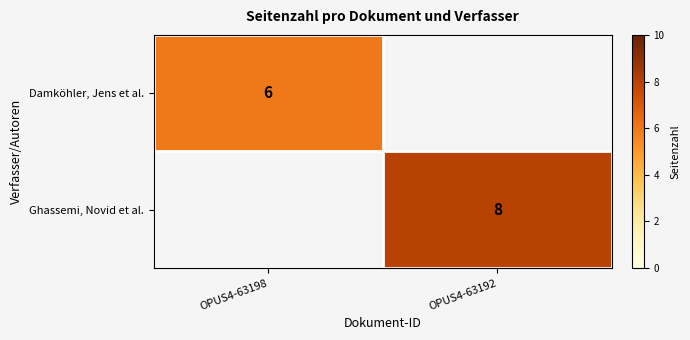

The Damköhler, Jens et al. series shows 9.0 at OPUS4-63198. True or false?

False